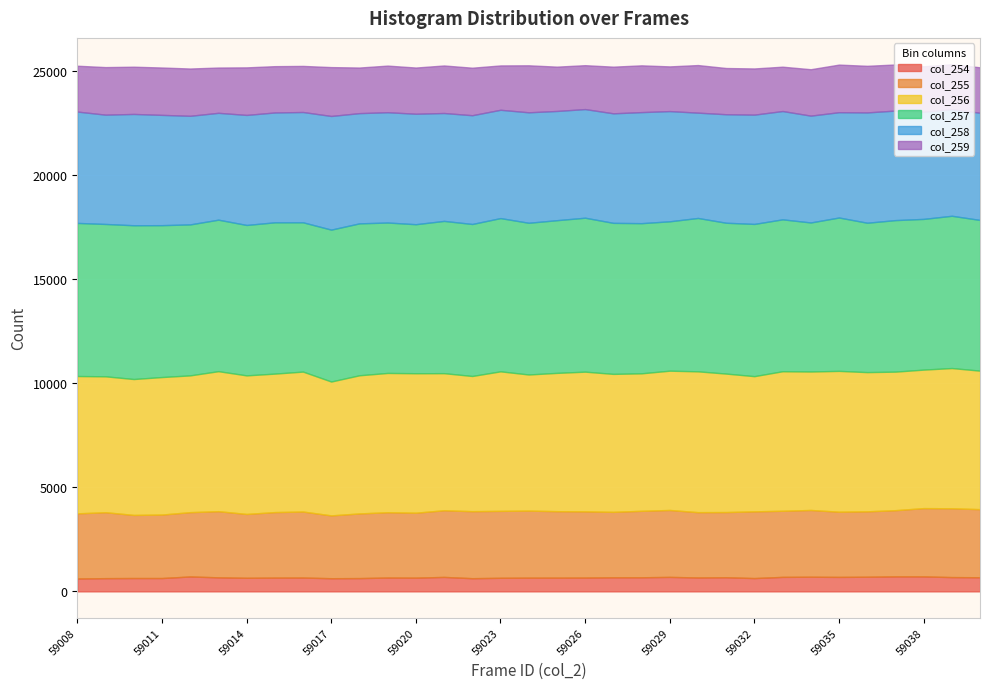

What is the sum of all col_256 values?

218942